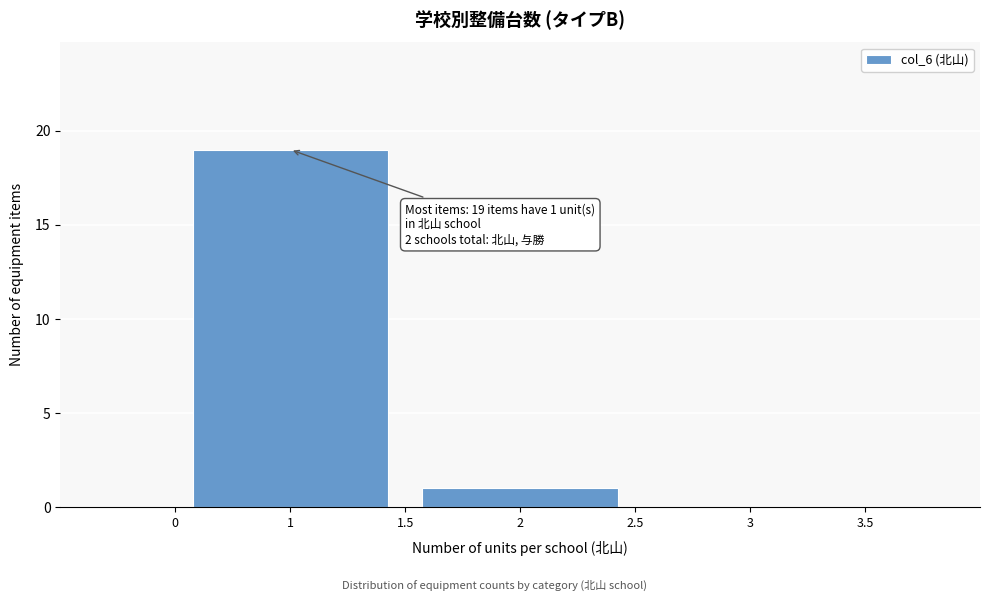

Reading left to right, transcribe all the data shown in this chart.

1=19	2=1	3=0